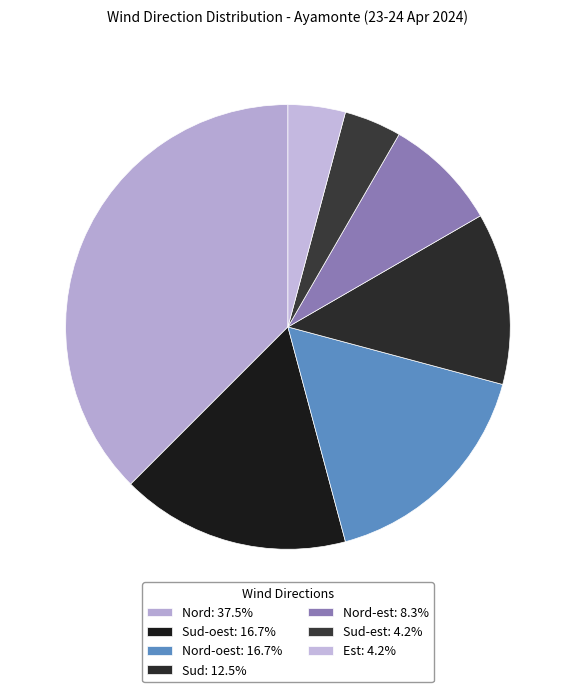

How many segments does this pie chart have?

7